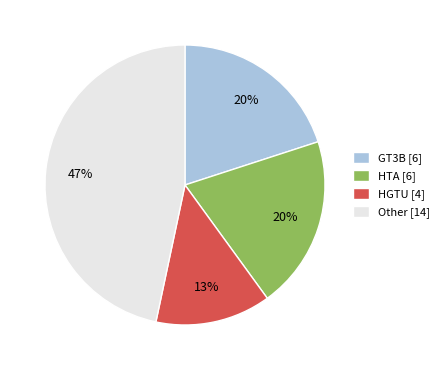

Is there a majority slice in this chart?

No